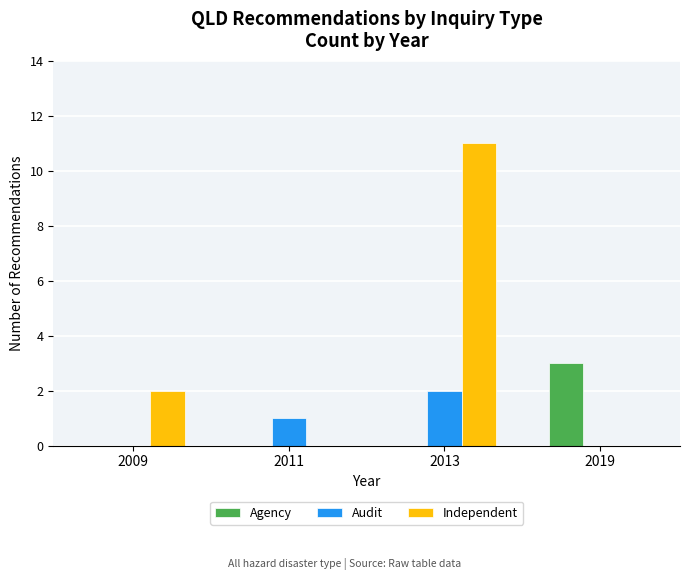

Where is Independent nearest to the value 5?

2009